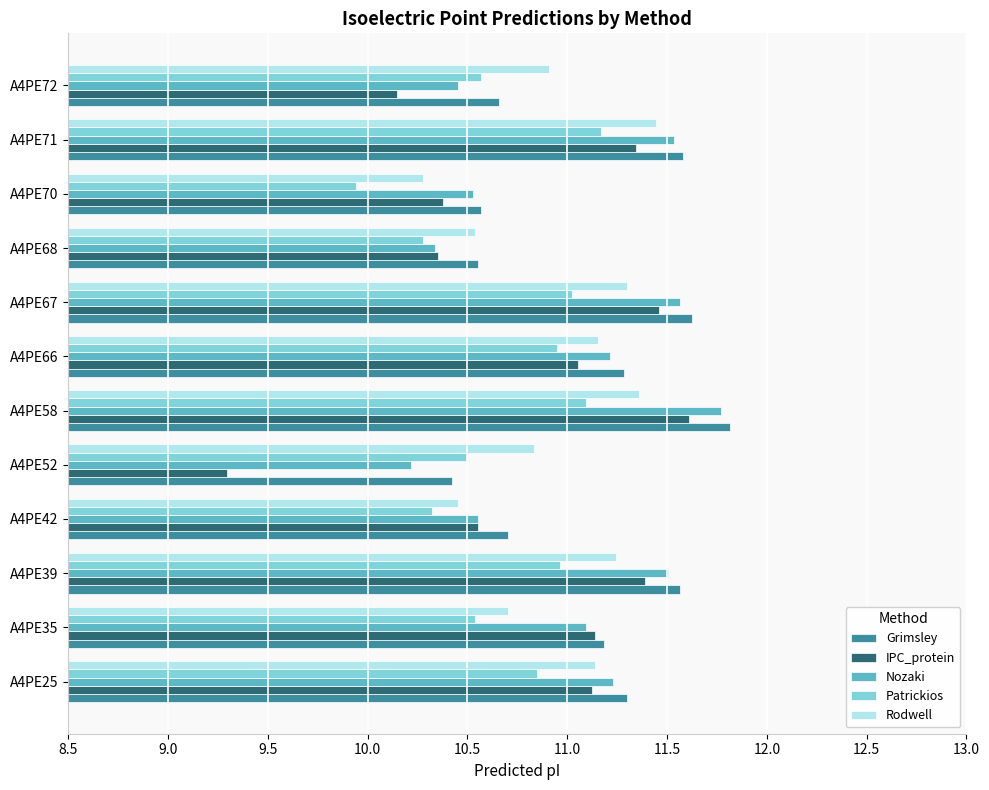

Which label corresponds to the smallest value in the chart?

A4PE52